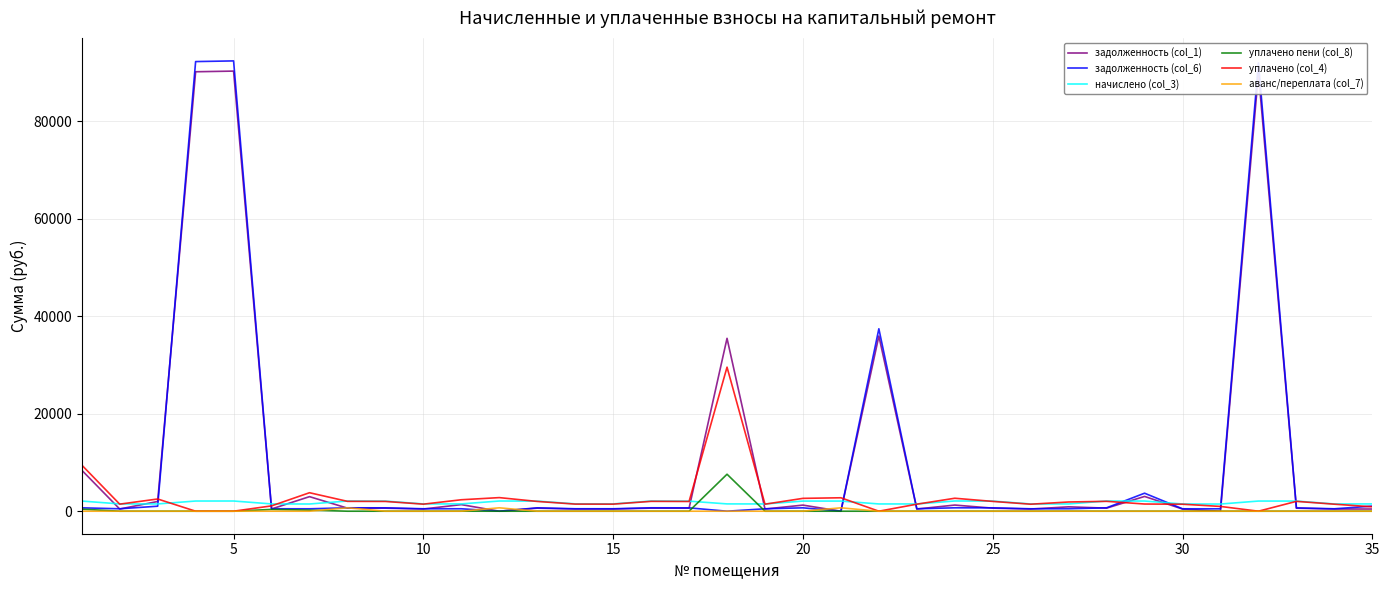

Which series has the widest spread of values?

задолженность (col_6)